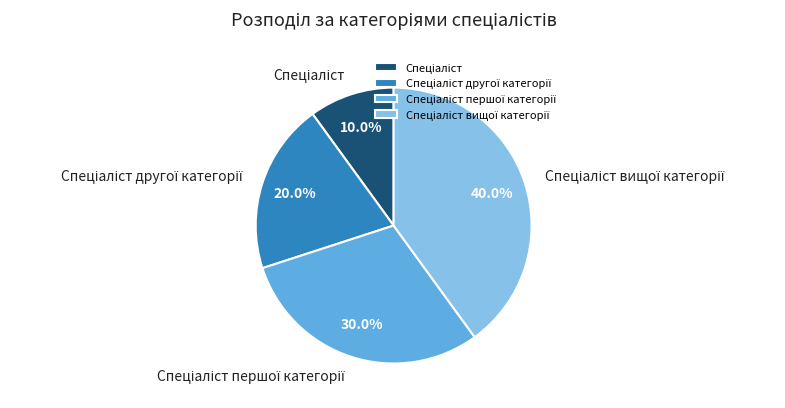

Is there a majority slice in this chart?

No